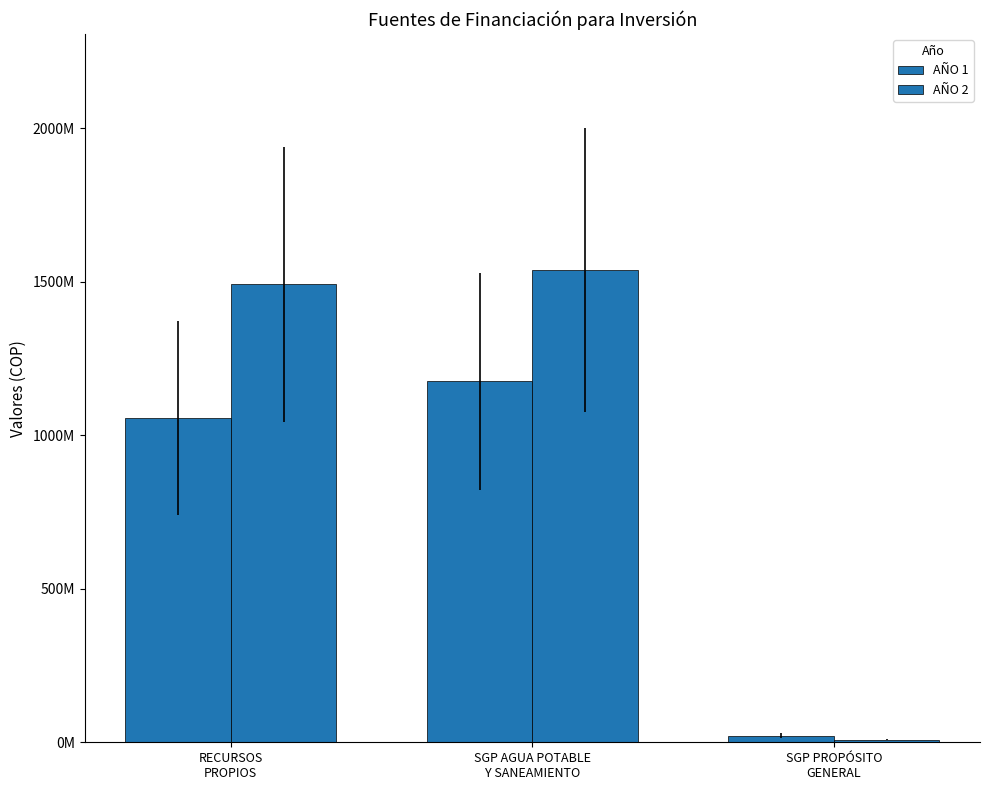

Which category has the lowest value in the AÑO 1 series?

SGP PROPÓSITO
GENERAL